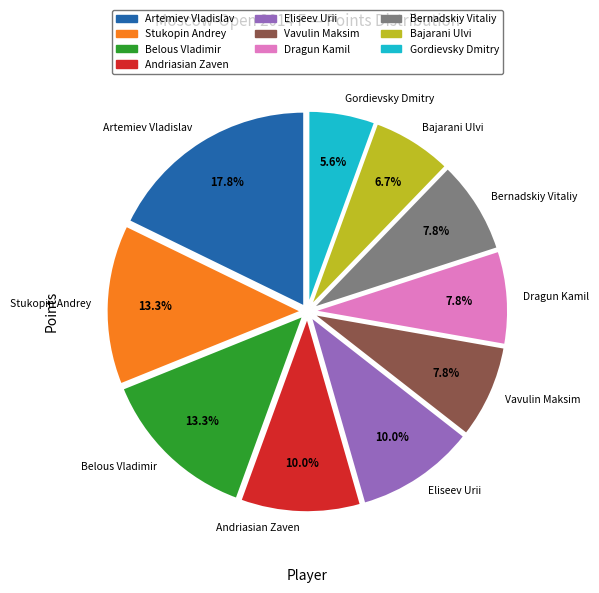

To the nearest percent, what percentage of the pie is Gordievsky Dmitry?

6%